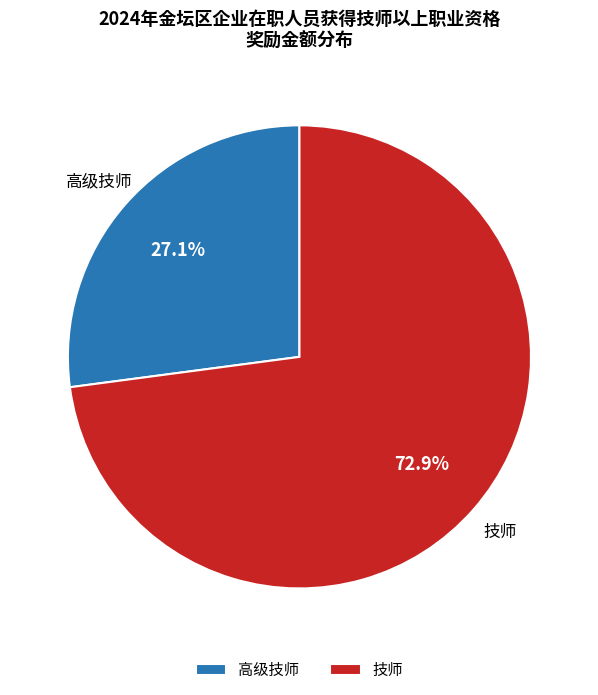

What is the ratio of the value at 技师 to the value at 高级技师?

2.7